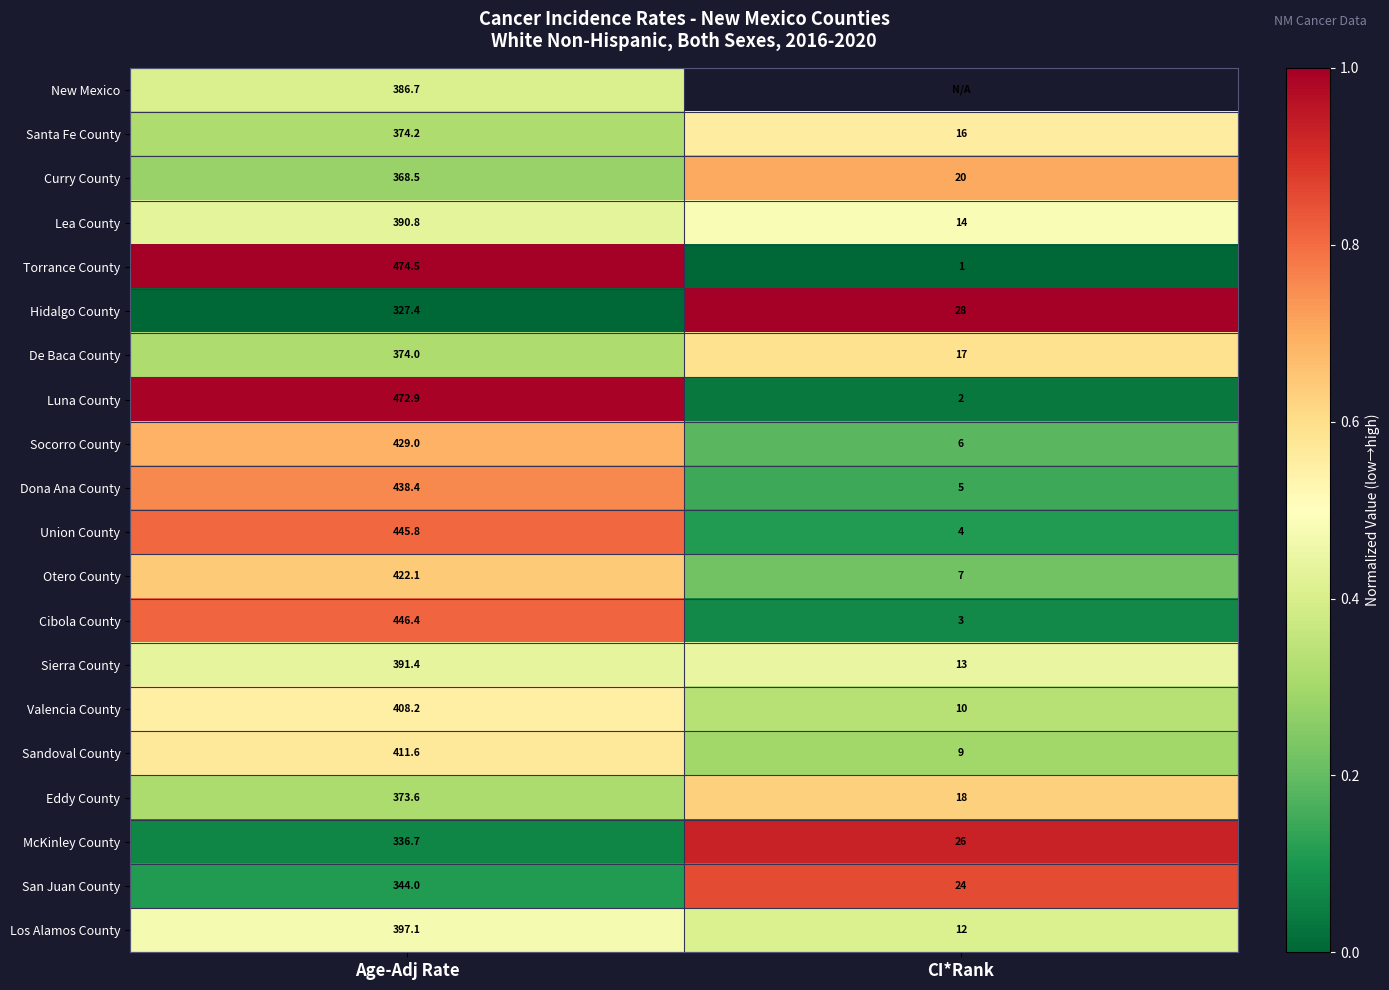

At Age-Adj Rate, list the series in order from smallest to largest.

Hidalgo County, McKinley County, San Juan County, Curry County, Eddy County, De Baca County, Santa Fe County, New Mexico, Lea County, Sierra County, Los Alamos County, Valencia County, Sandoval County, Otero County, Socorro County, Dona Ana County, Union County, Cibola County, Luna County, Torrance County